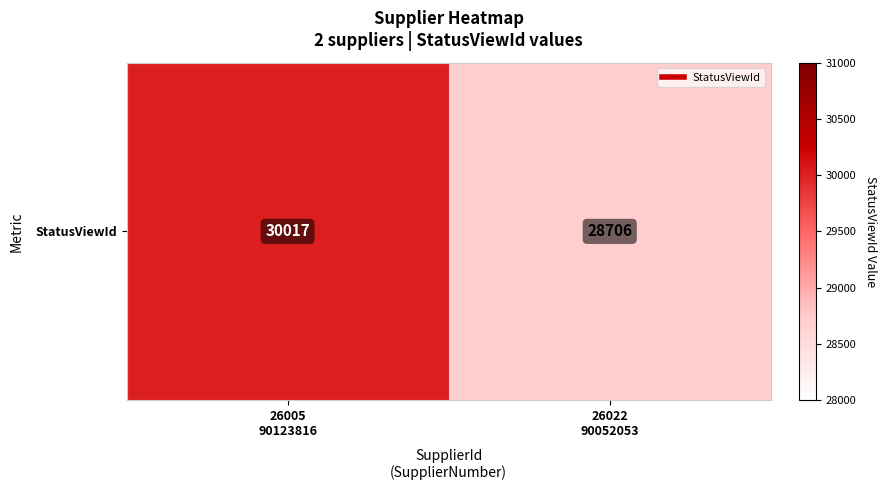

How many data points does each series have?

2